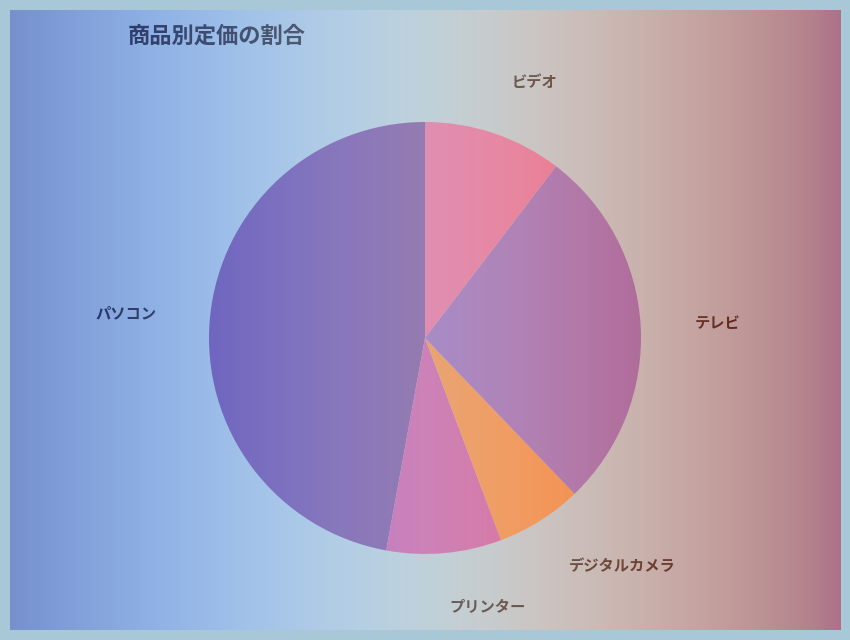

What is the smallest slice in the pie chart?

デジタルカメラ